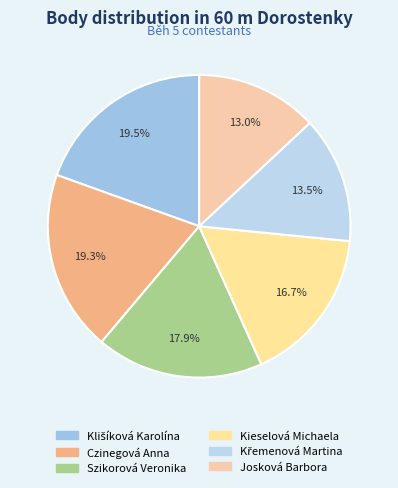

Is it true that Szikorová Veronika is 12% of the pie?

False